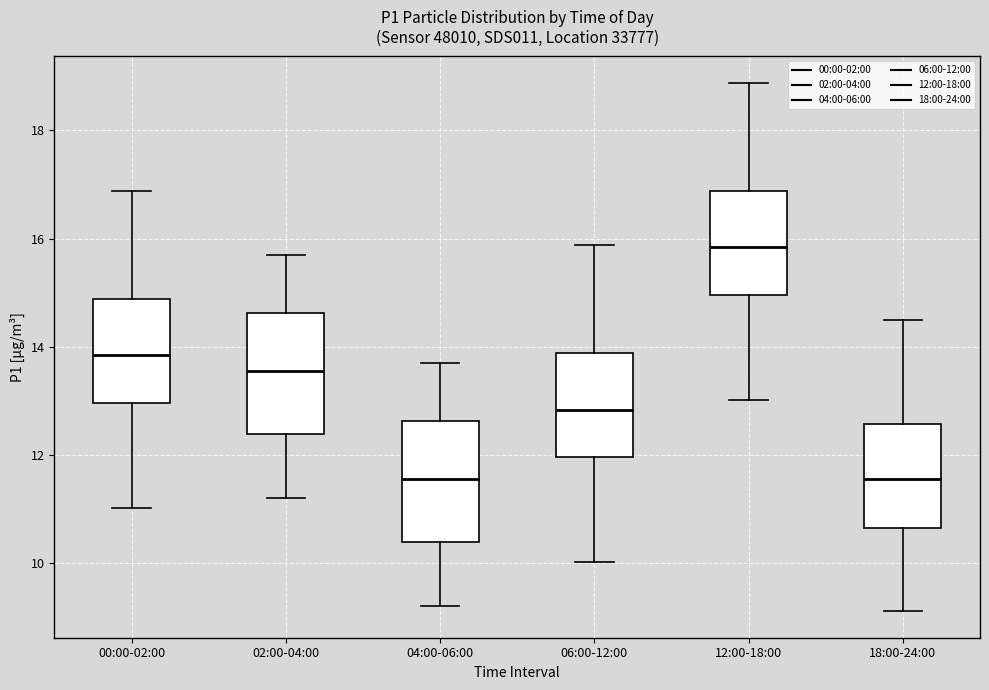

Which box's median line is the highest?

12:00-18:00